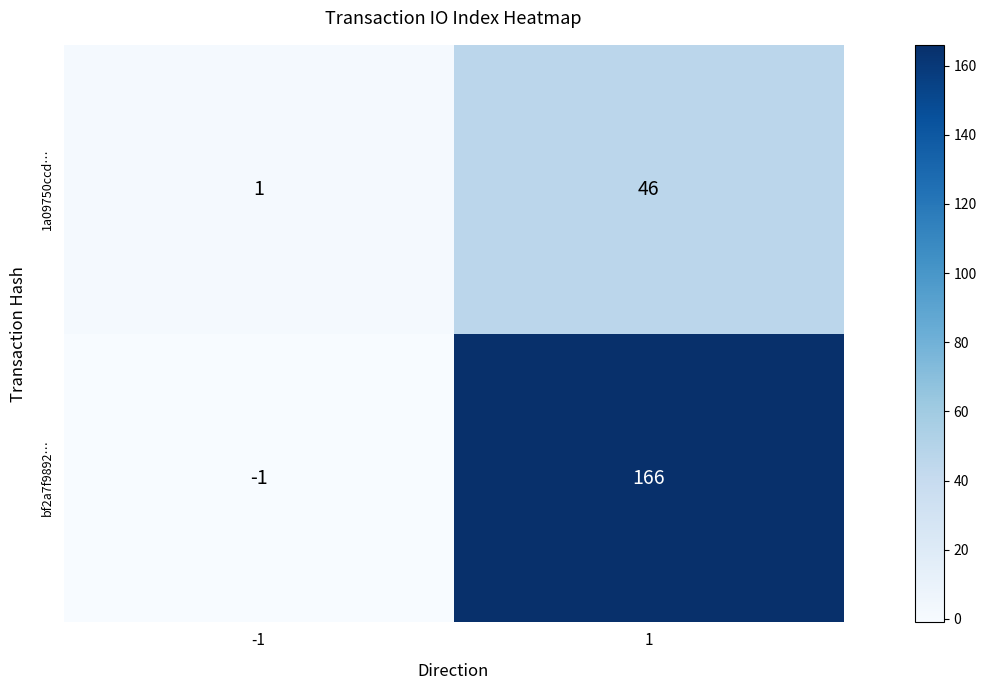

How many series are shown in this chart?

2